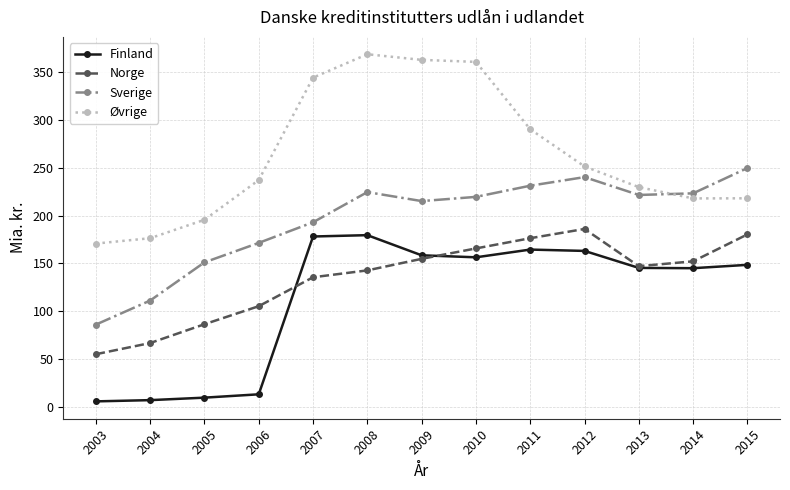

What is the difference between the second highest and second lowest values in the Norge series?

113.8